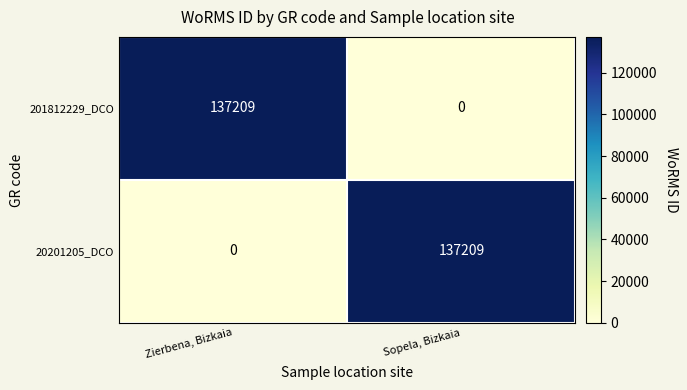

Reading left to right, extract all data points from this chart.

201812229_DCO: Zierbena, Bizkaia=137209	Sopela, Bizkaia=0
20201205_DCO: Zierbena, Bizkaia=0	Sopela, Bizkaia=137209